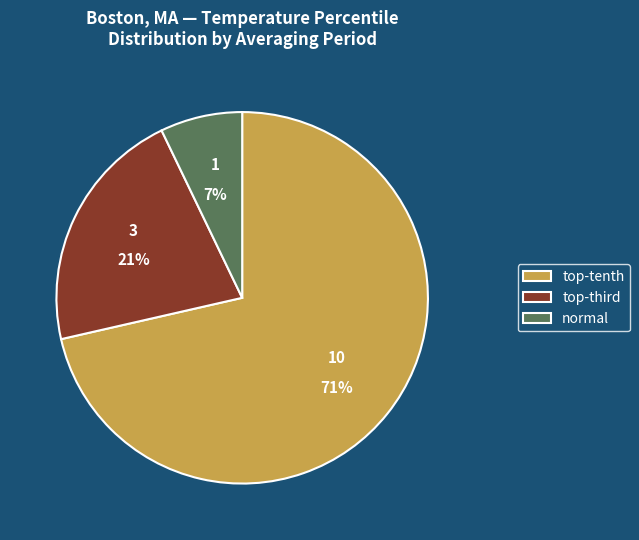

Which slice represents more than half of the pie?

top-tenth